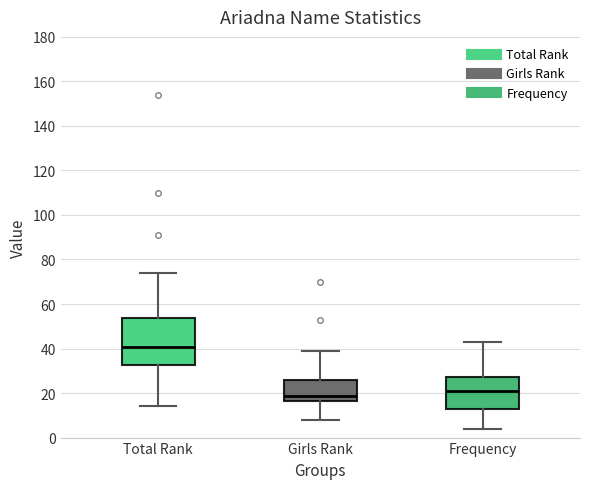

Reading left to right, read every box against the y-axis: the position of its median line, the range the box covers, and the ends of its whiskers. The values are not printed on the chart, so give them approximately, as read against the axis.

Total Rank: median 40, box 32 to 54, whiskers 14 to 74
Girls Rank: median 18, box 16 to 26, whiskers 8 to 40
Frequency: median 22, box 14 to 28, whiskers 4 to 44